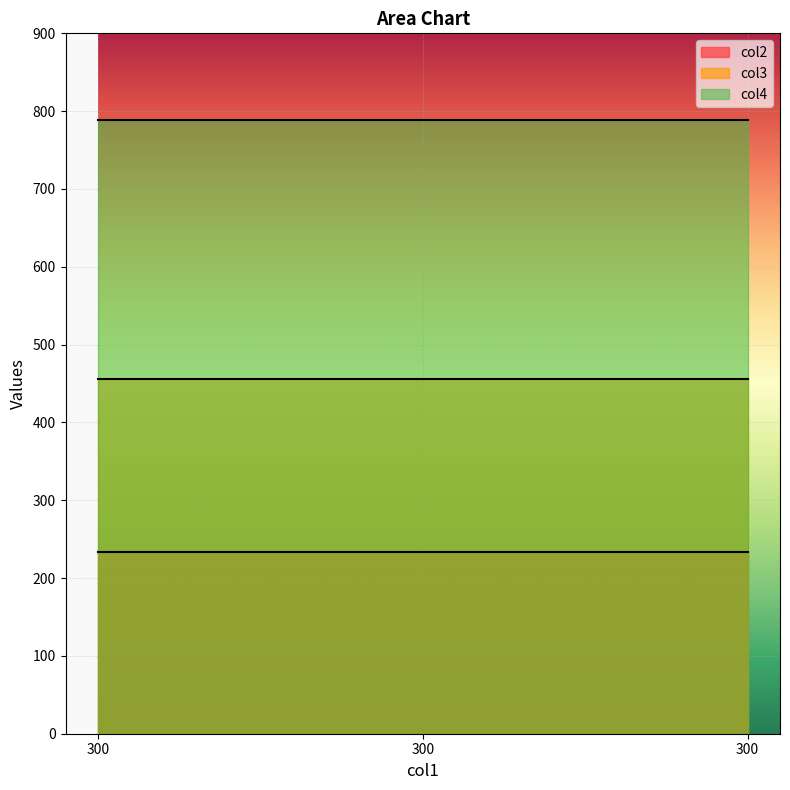

Reading left to right, transcribe all the data shown in this chart.

col2: 234	234	234
col3: 456	456	456
col4: 789	789	789